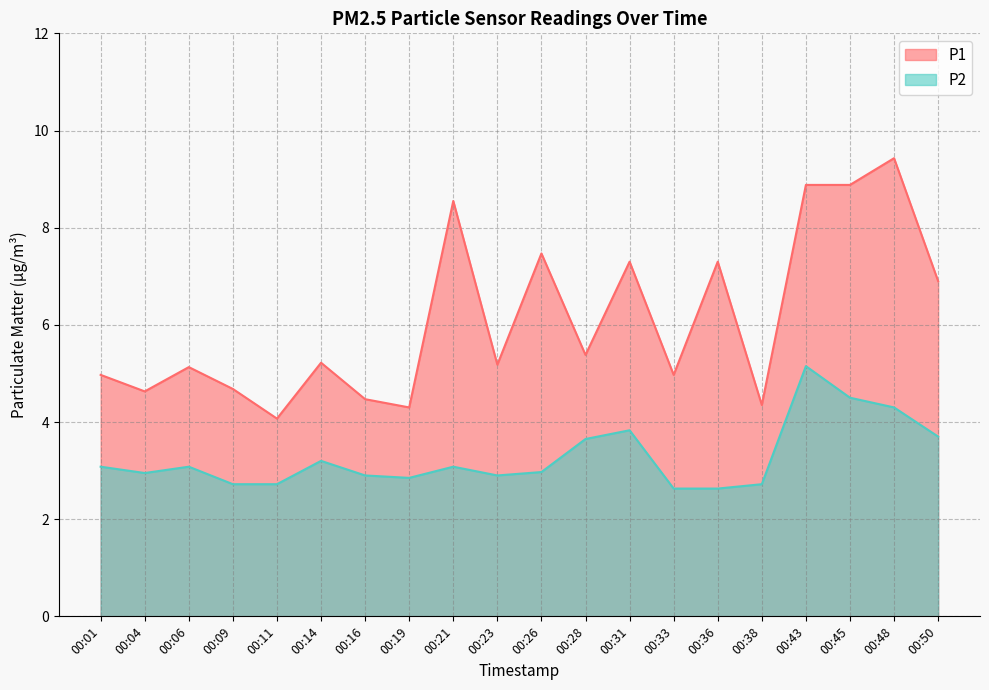

What is the approximate value of P2 at 00:45?

4.5